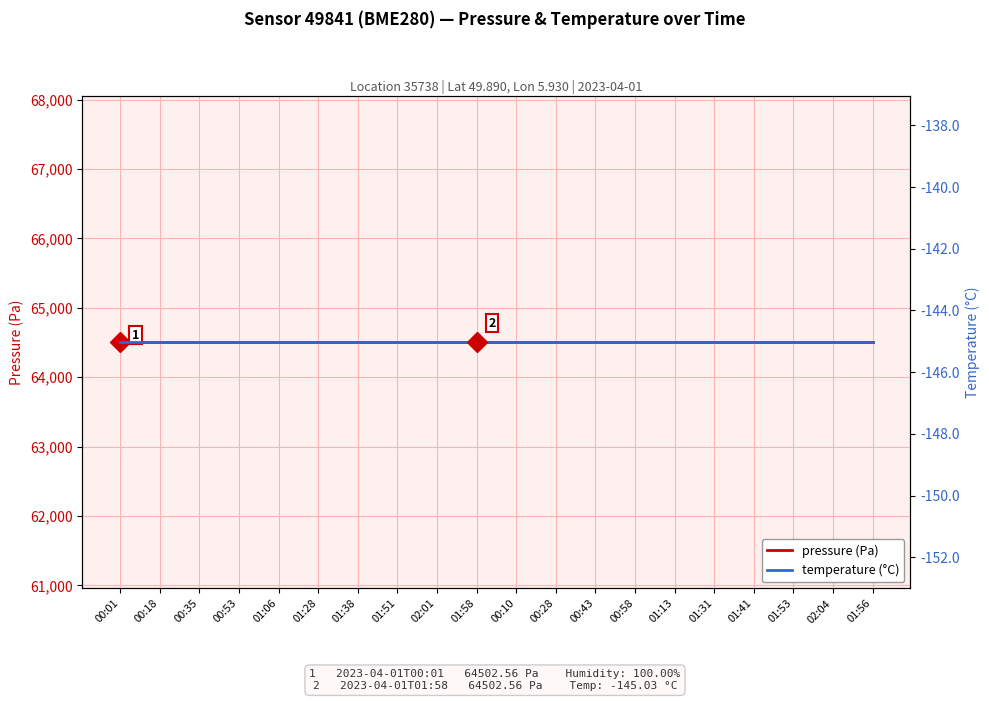

What position from the right is 01:38?

14